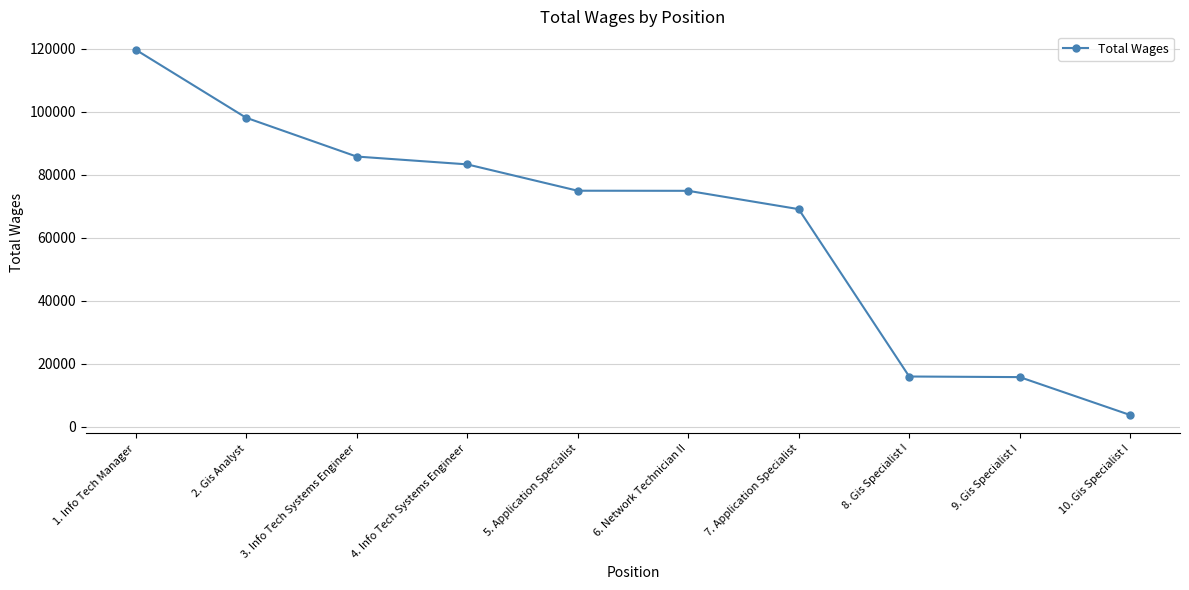

What position from the right is 4. Info Tech Systems Engineer?

7